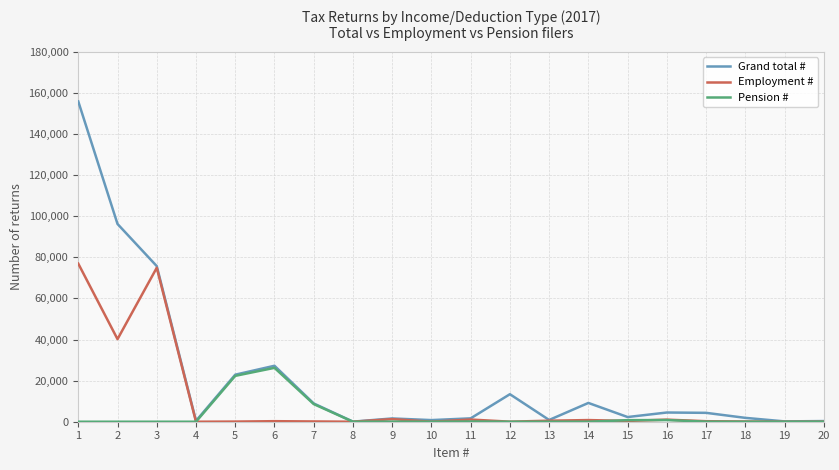

The value of Employment # at 1 is 125878. True or false?

False